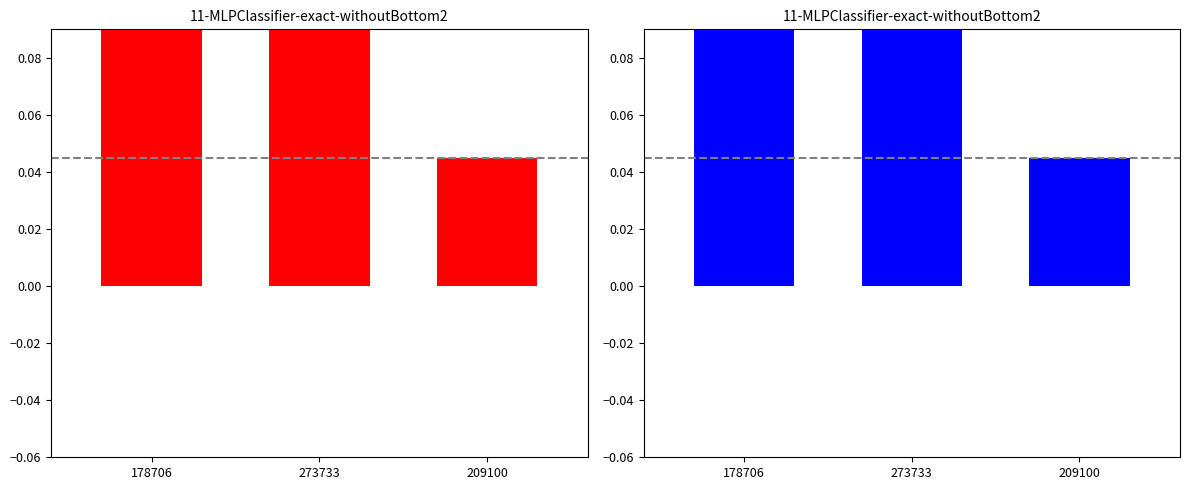

The chart shows a value of 0.1 at 178706. True or false?

True